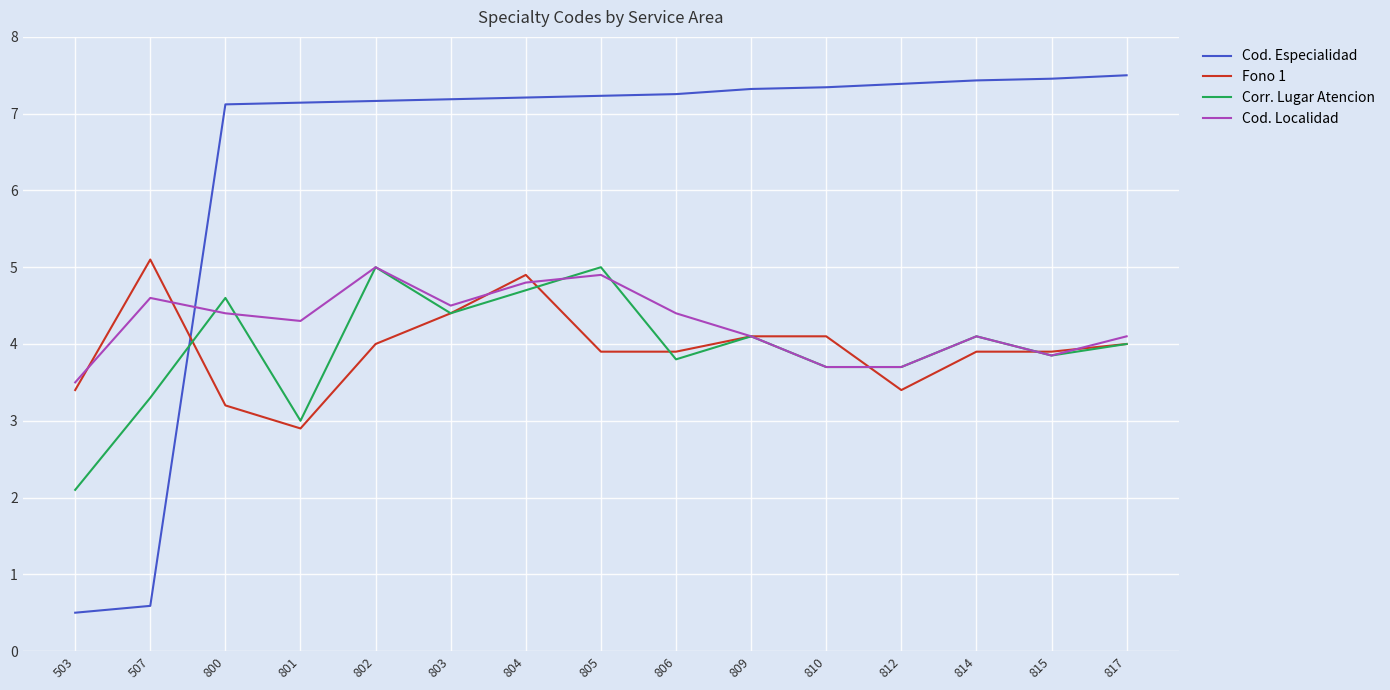

Does the chart display data point markers on the line(s)?

No